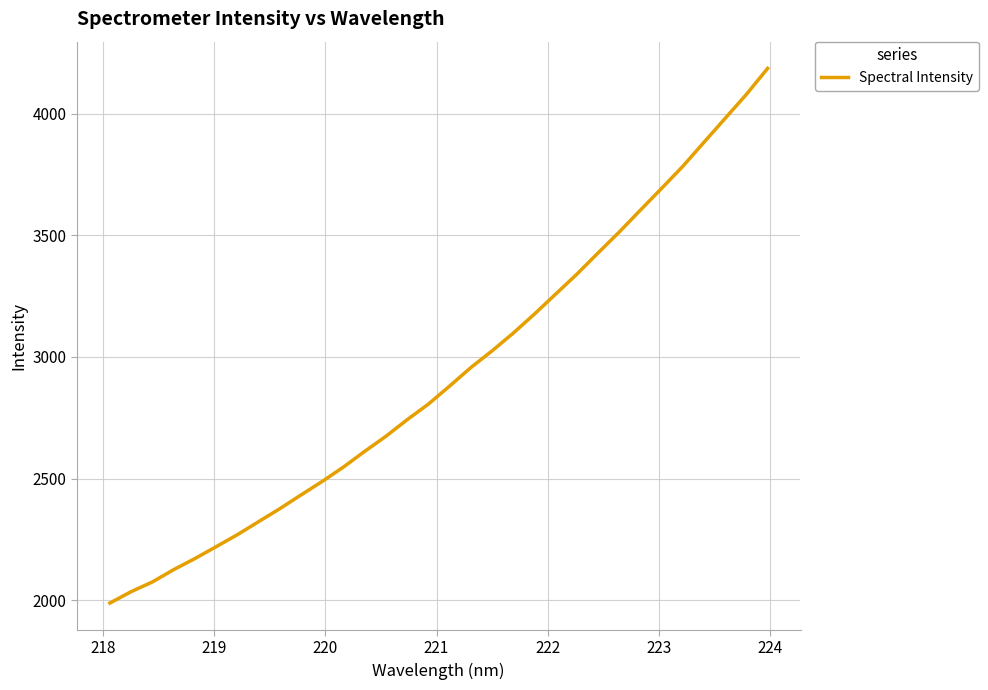

How many values are below 2880?

16